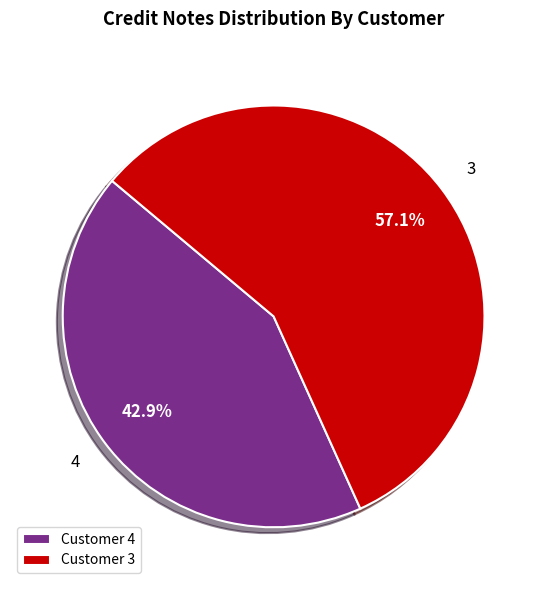

Does any single category account for the majority?

Yes